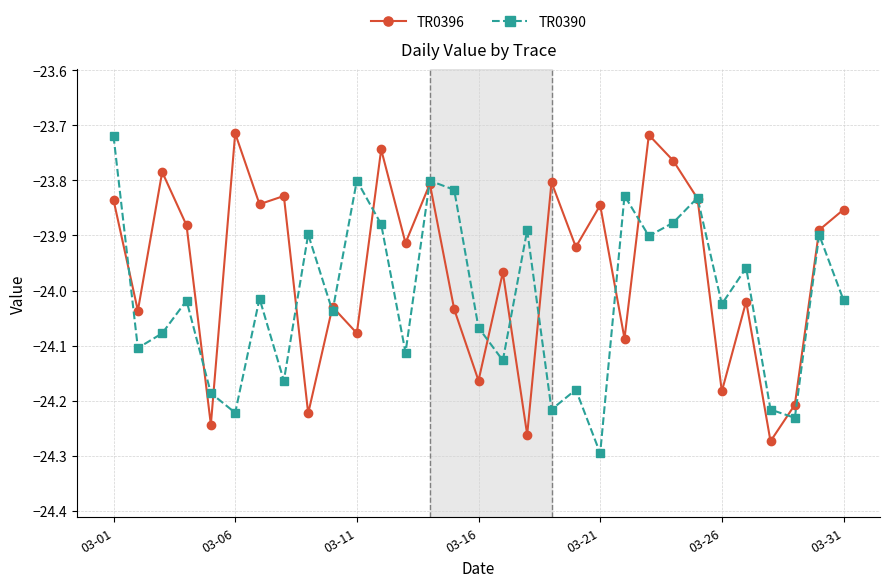

True or false: TR0396 has more than 0 points higher than both neighbors.

True